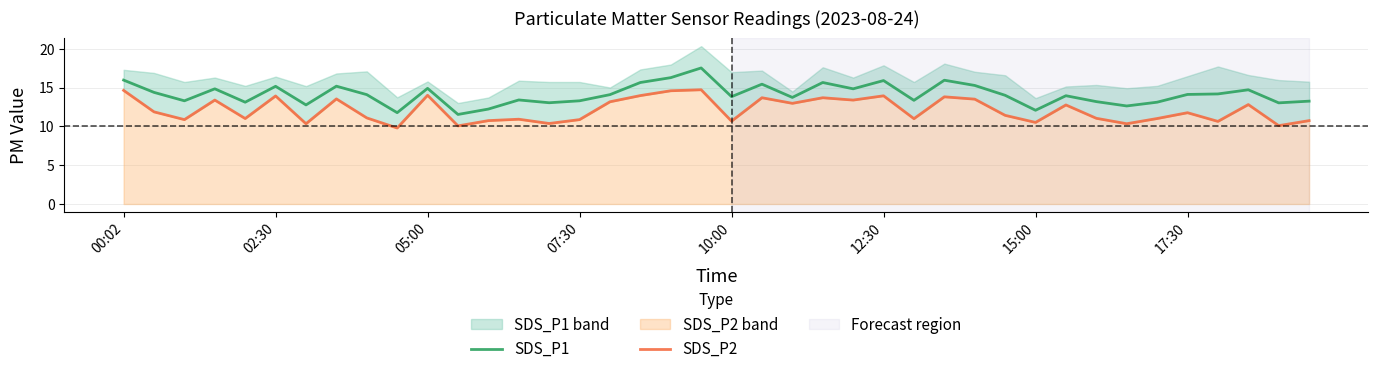

In SDS_P1, how many points are higher than both neighbors (excluding endpoints)?

12